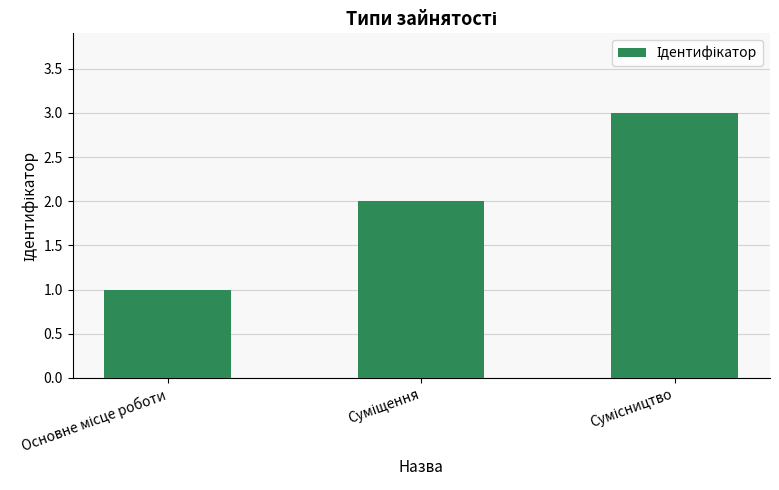

What is the maximum value shown in the chart?

3